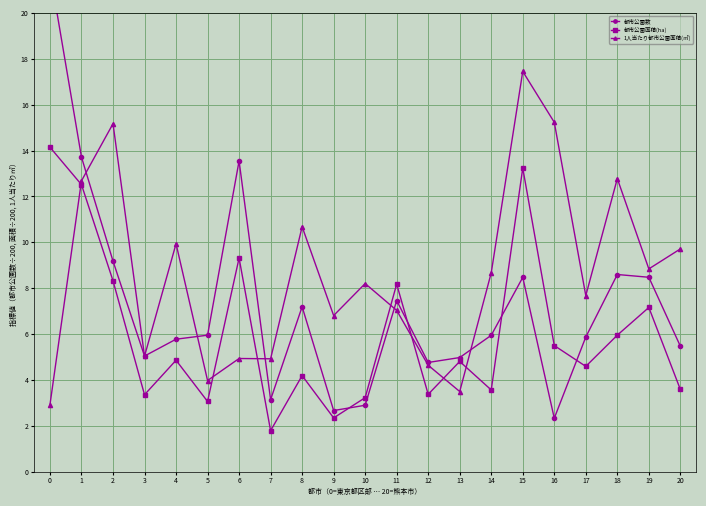

List the series in order of their peak value, highest first.

都市公園数, 1人当たり都市公園面積(㎡), 都市公園面積(ha)